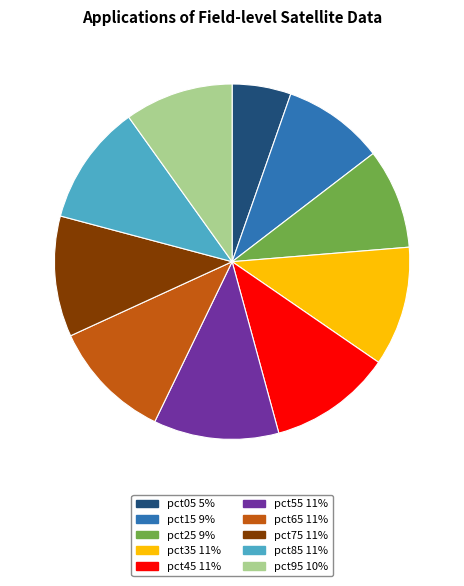

True or false: pct45 accounts for 11% of the total.

True